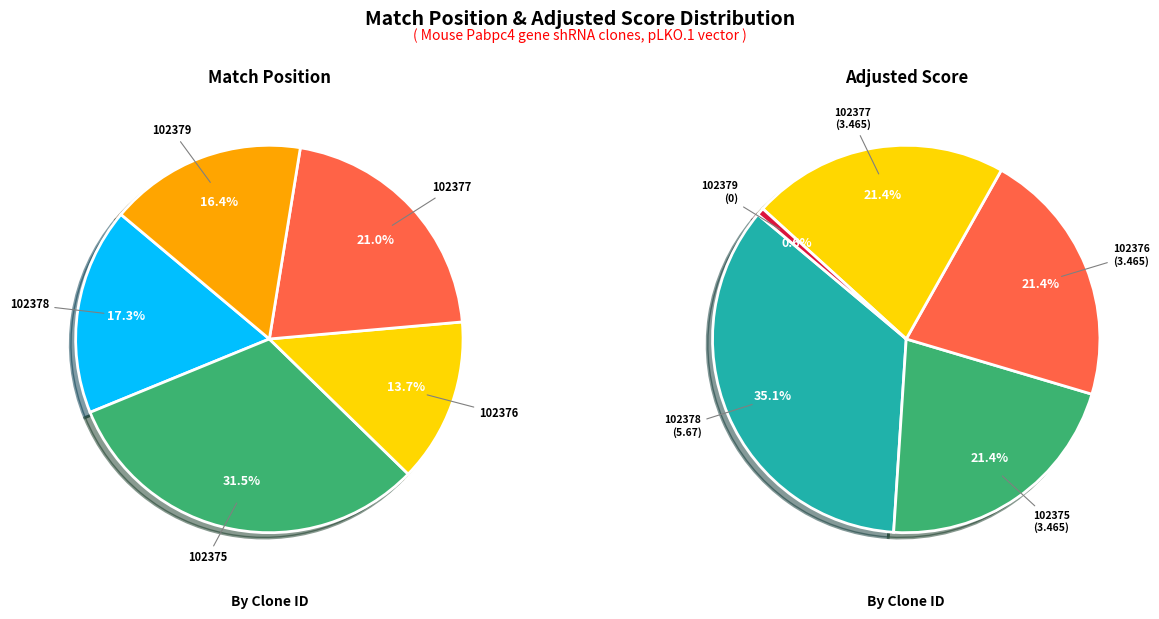

Between TRCN0000102379 and TRCN0000102375, which is larger?

TRCN0000102375